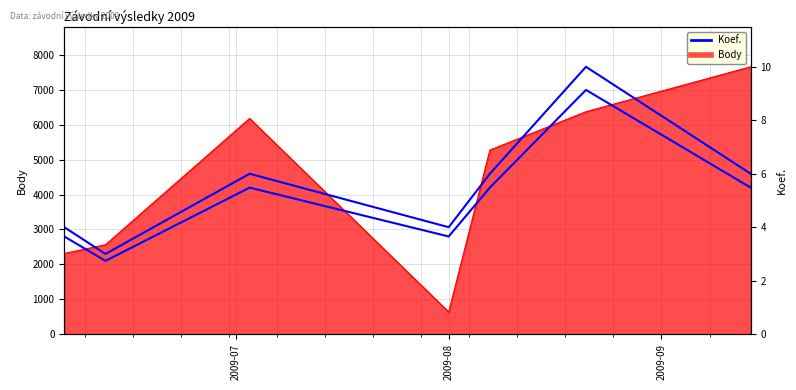

Count the Koef. (×700) values in the range 2800 to 4200.

5